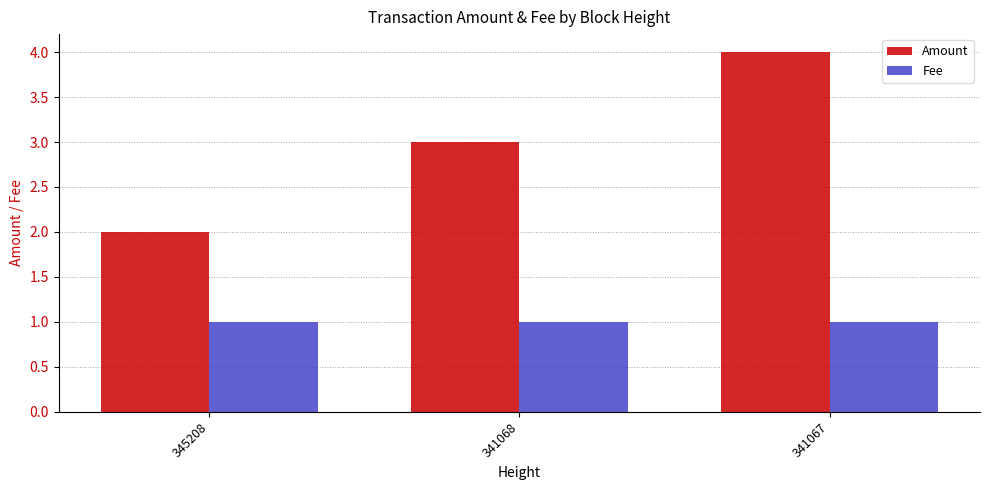

Is the value of Fee at 345208 greater than the value of Amount at 341068?

No